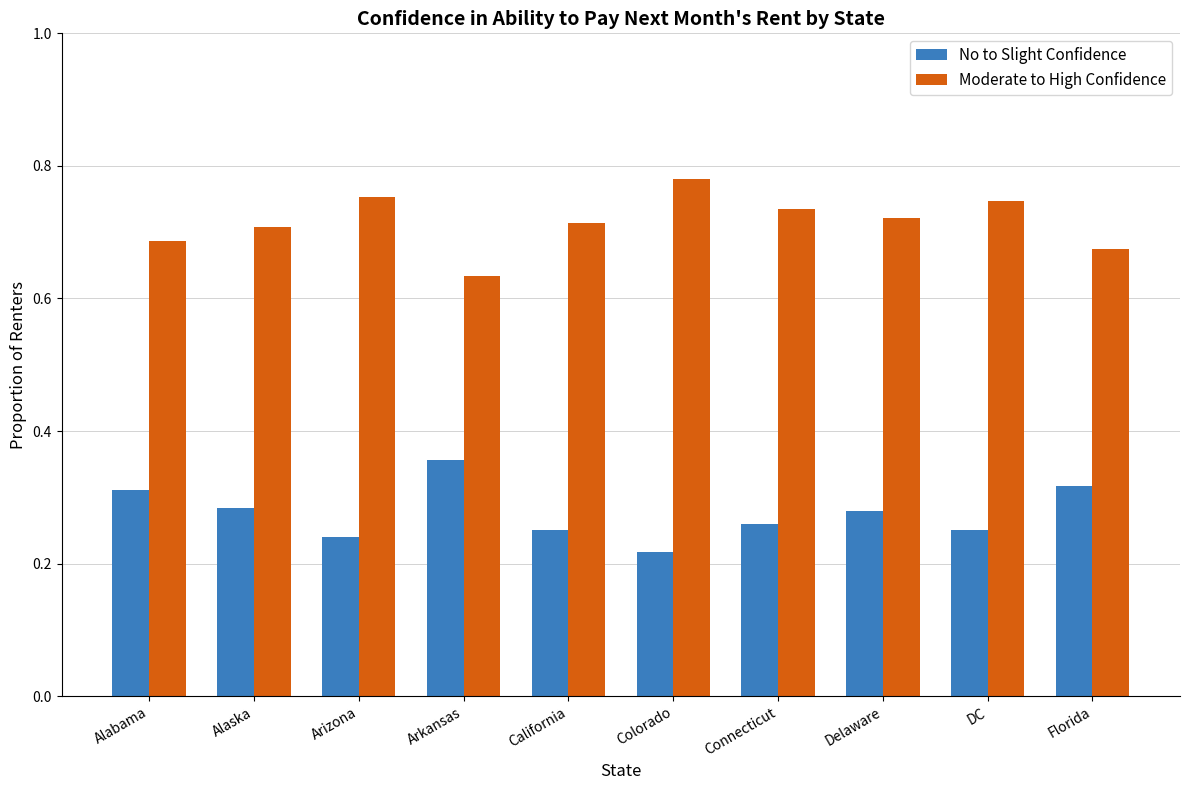

Is the value of Moderate to High Confidence at Florida greater than the value of No to Slight Confidence at Colorado?

Yes